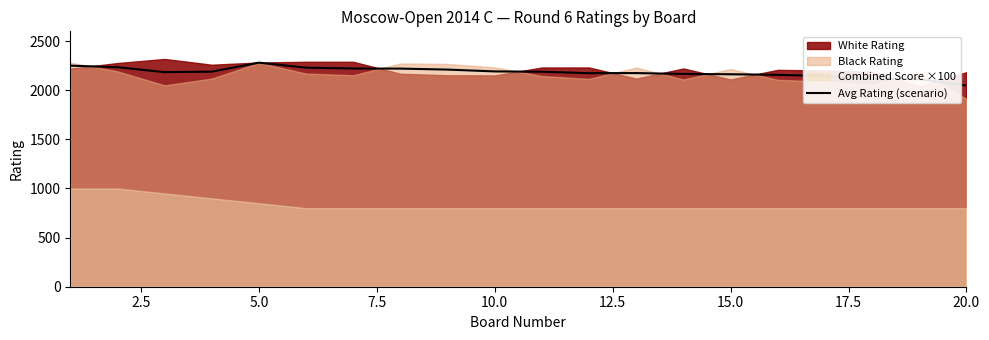

Count the number of values greater than 2188.

10